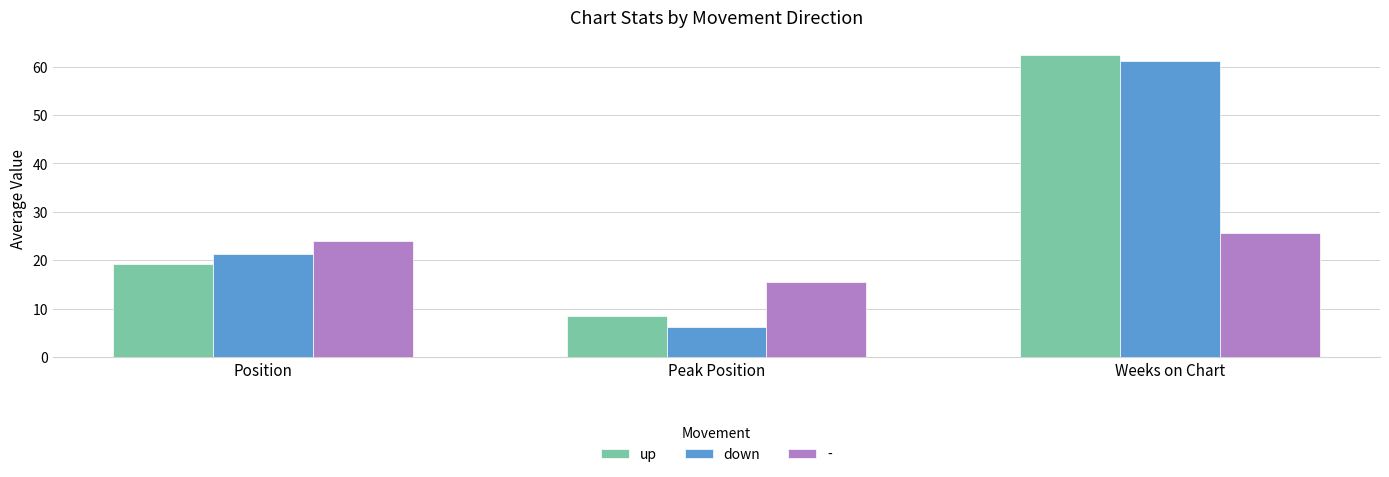

Which series has the largest range (max minus min)?

down